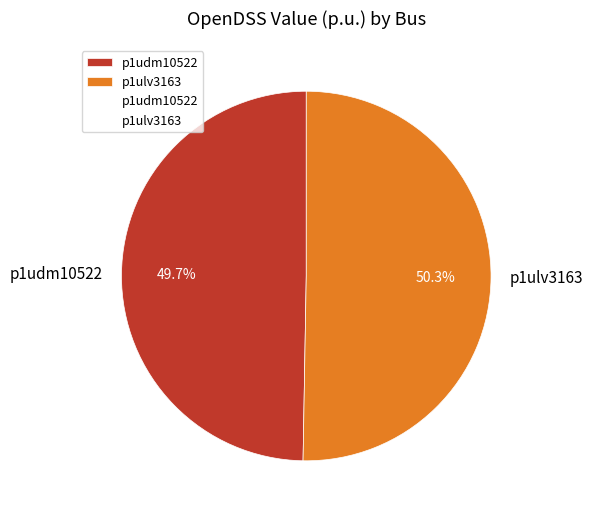

What is the ratio of the value at p1ulv3163 to the value at p1udm10522?

1.0